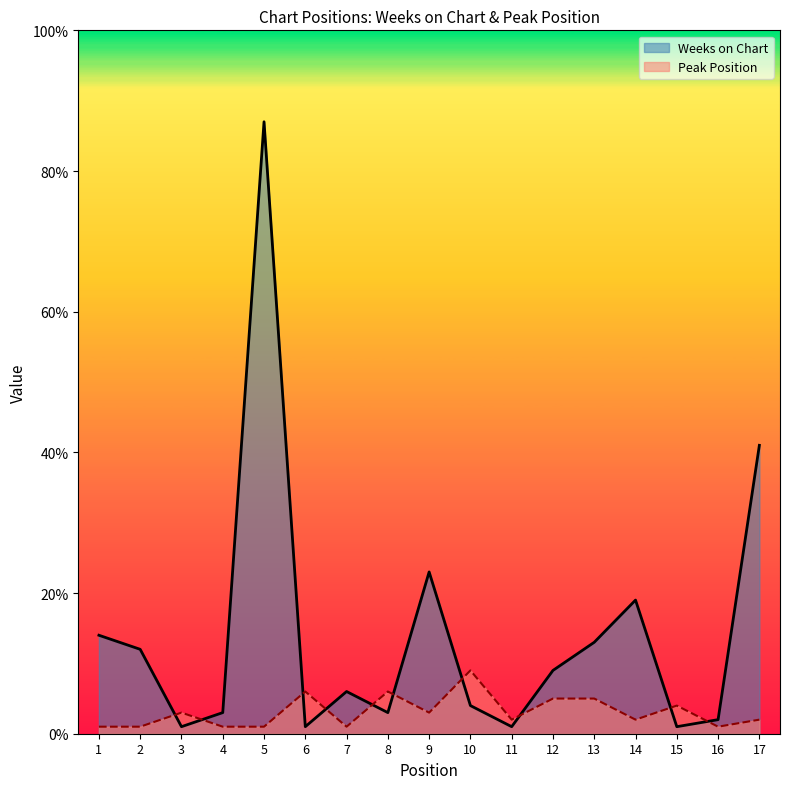

Reading left to right, list all the values displayed in this chart.

Weeks on Chart: 14	12	1	3	87	1	6	3	23	4	1	9	13	19	1	2	41
Peak Position: 1	1	3	1	1	6	1	6	3	9	2	5	5	2	4	1	2